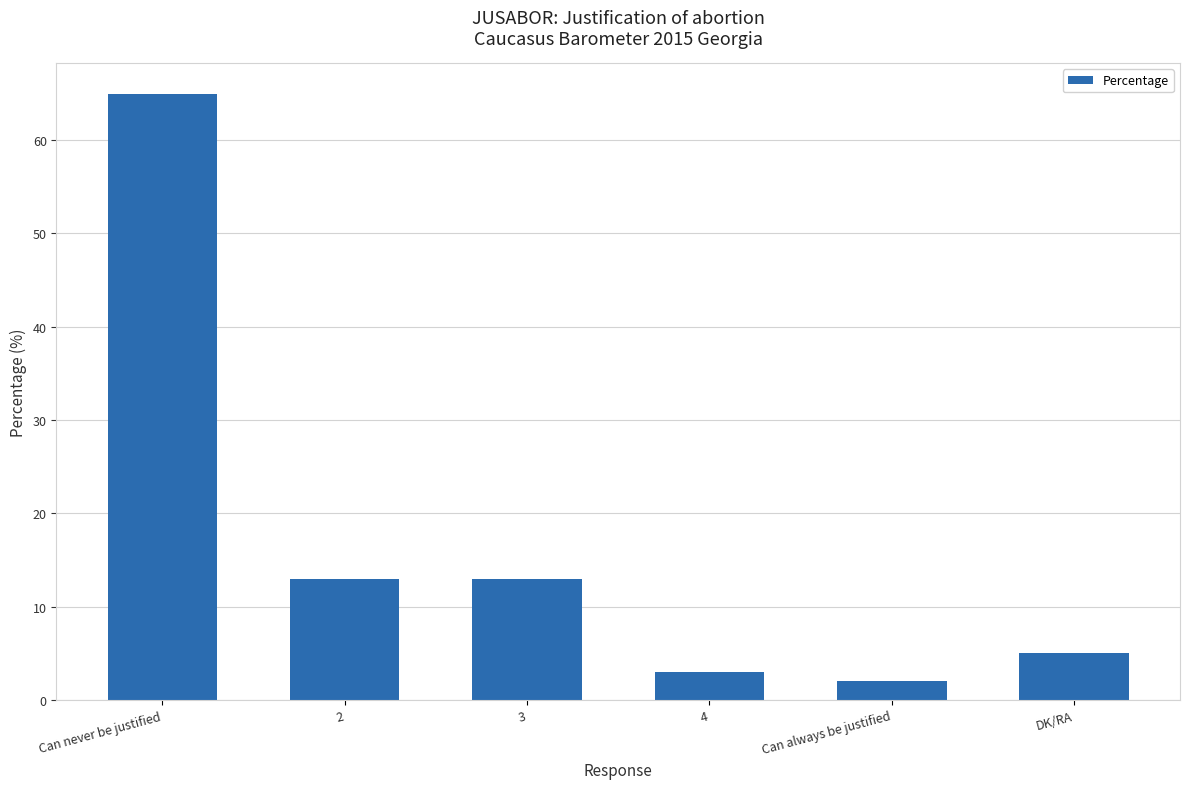

What is the label of the 3rd bar from the right?

4